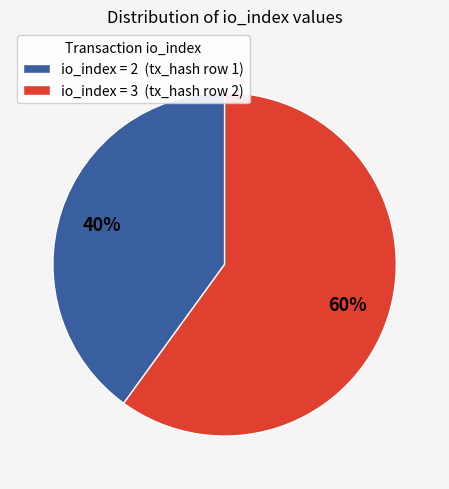

What is the ratio of the value at io_index = 2 (tx_hash row 1) to the value at io_index = 3 (tx_hash row 2)?

0.7